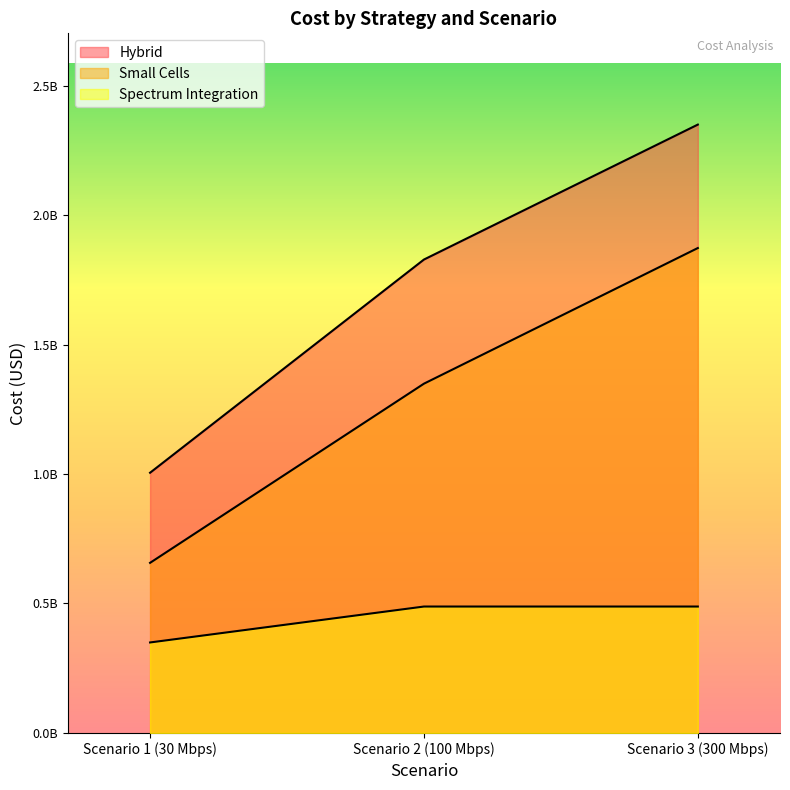

At which category is the sum across all series the highest?

Scenario 3 (300 Mbps)